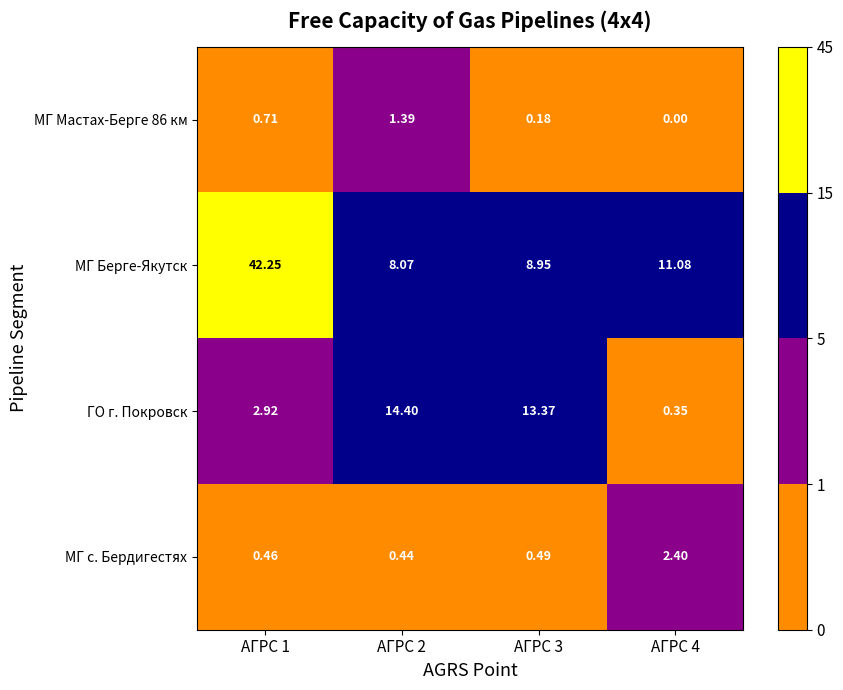

Which series has the widest spread of values?

МГ Берге-Якутск